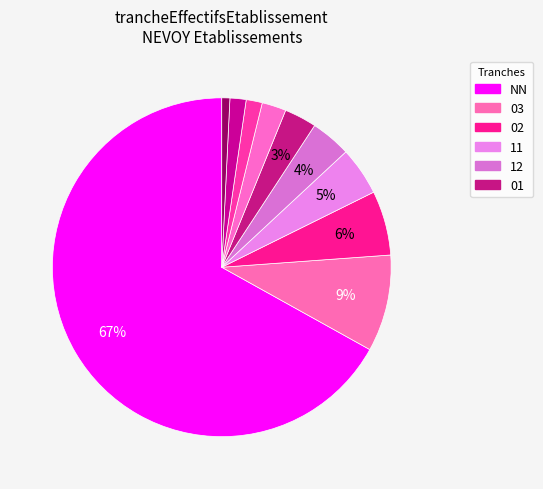

Which slice represents more than half of the pie?

NN